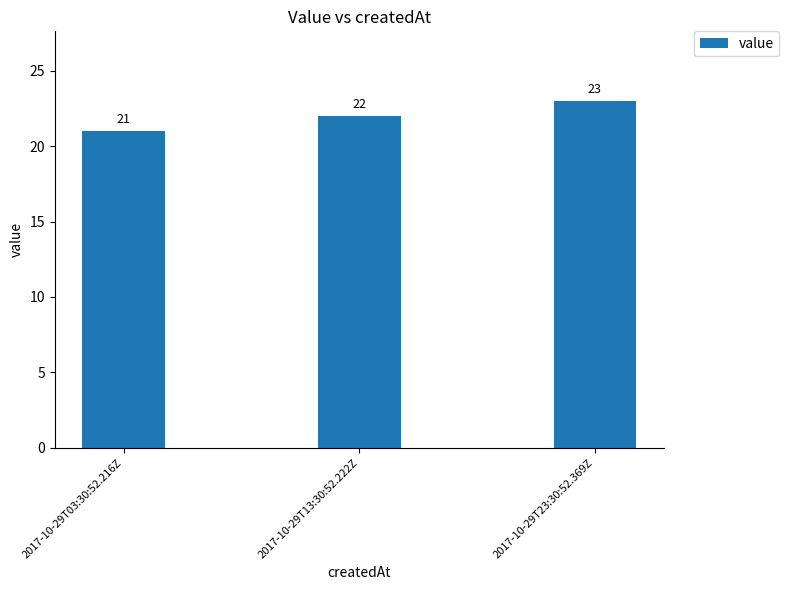

What is the difference between the second highest and minimum values?

1